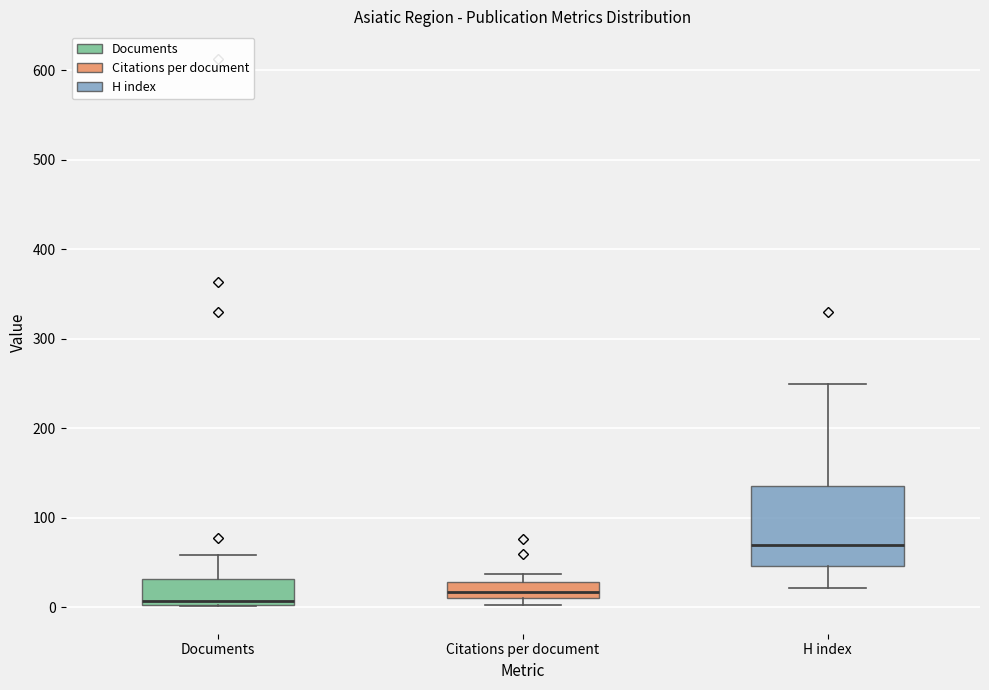

Reading left to right, transcribe this box plot: for each box, give where its median line is, the range the box spans, and where its two whiskers end, as read against the y-axis. The values are not printed on the chart, so give them approximately, as read against the axis.

Documents: median 10, box 0 to 30, whiskers 0 to 60
Citations per document: median 20, box 10 to 30, whiskers 0 to 40
H index: median 70, box 50 to 140, whiskers 20 to 250